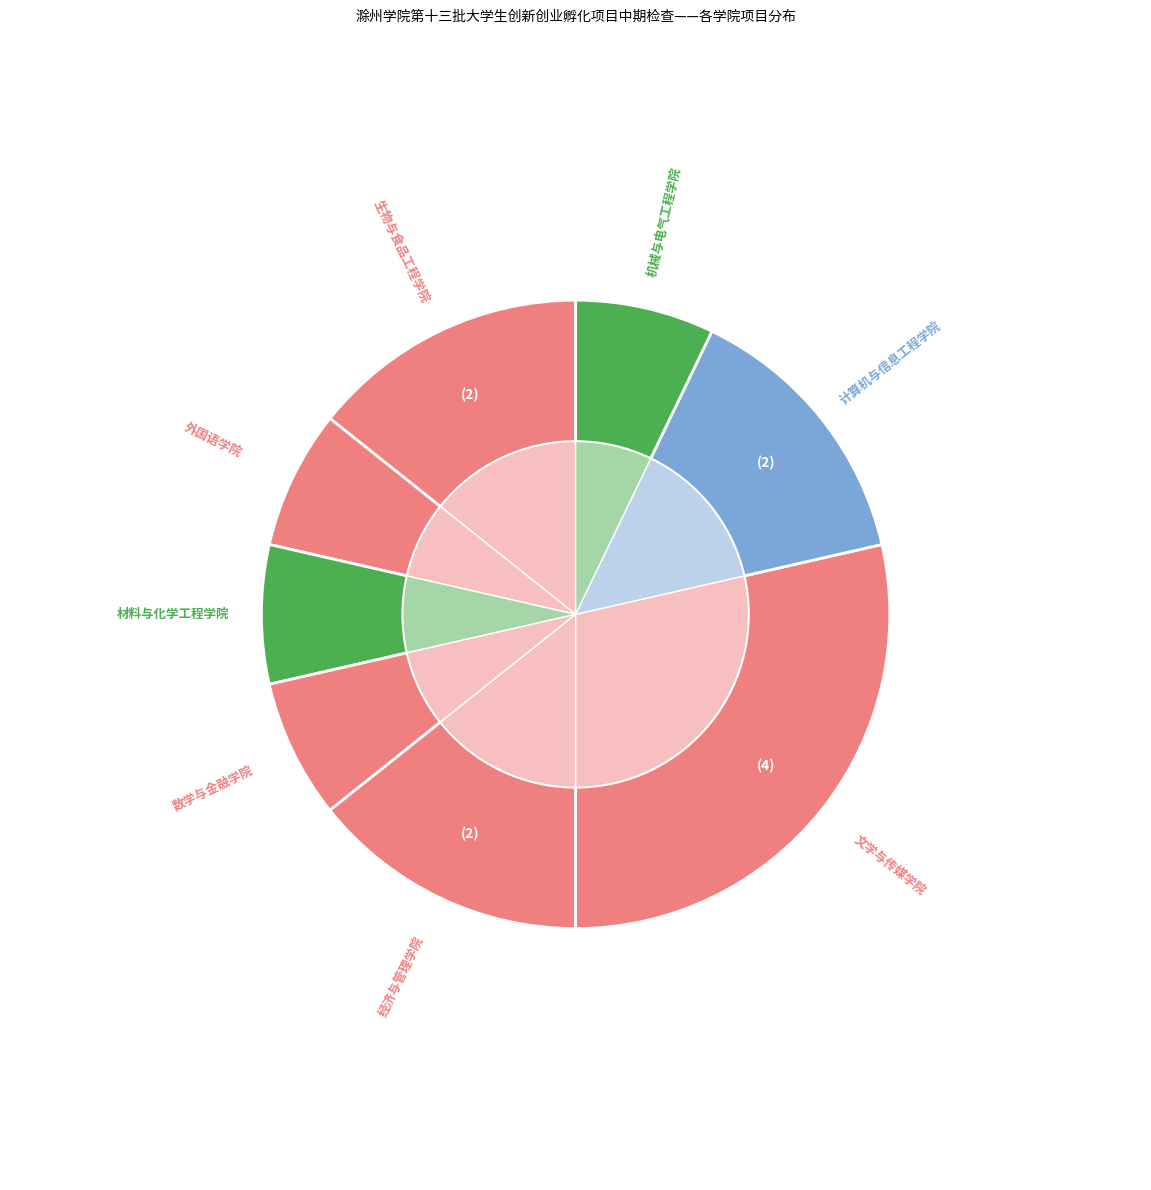

True or false: 材料与化学工程学院 accounts for 7% of the total.

True